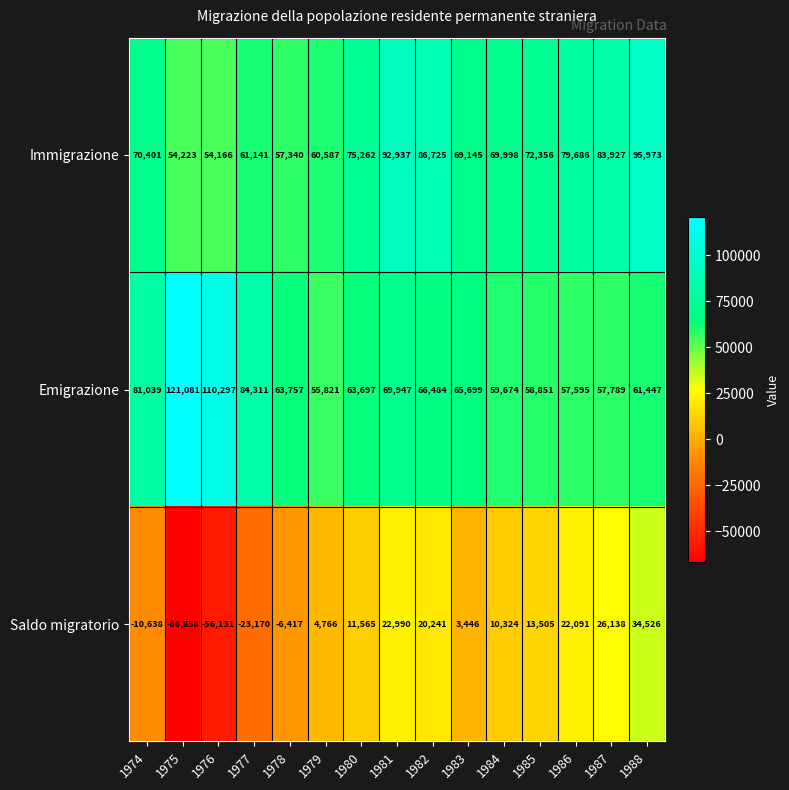

What is the sum of the Saldo migratorio values at 1987 and 1978?

19721